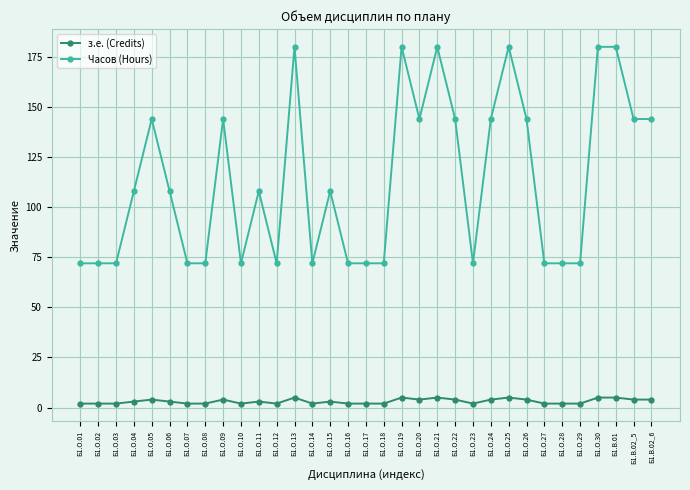

Is it true that з.е. (Credits) equals 2 at Б1.О.12?

True